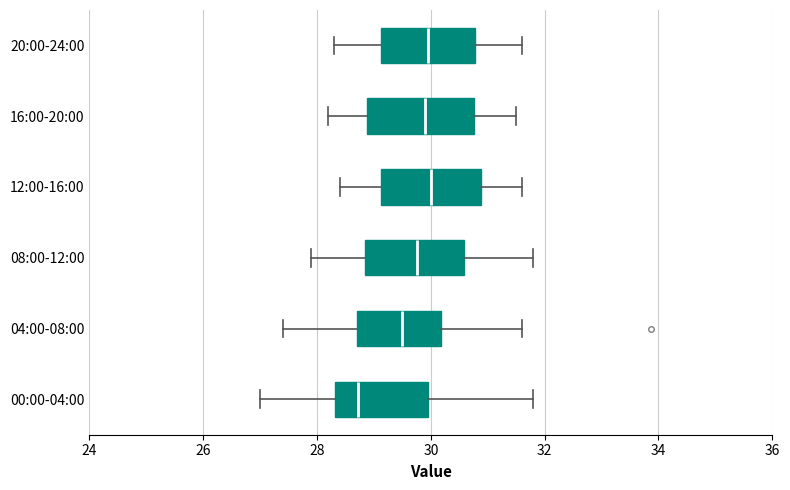

Reading bottom to top, read every box against the x-axis: the position of its median line, the range the box covers, and the ends of its whiskers. The values are not printed on the chart, so give them approximately, as read against the axis.

00:00-04:00: median 28.8, box 28.4 to 30.0, whiskers 27.0 to 31.8
04:00-08:00: median 29.4, box 28.6 to 30.2, whiskers 27.4 to 31.6
08:00-12:00: median 29.8, box 28.8 to 30.6, whiskers 28.0 to 31.8
12:00-16:00: median 30.0, box 29.2 to 30.8, whiskers 28.4 to 31.6
16:00-20:00: median 30.0, box 28.8 to 30.8, whiskers 28.2 to 31.6
20:00-24:00: median 30.0, box 29.2 to 30.8, whiskers 28.4 to 31.6